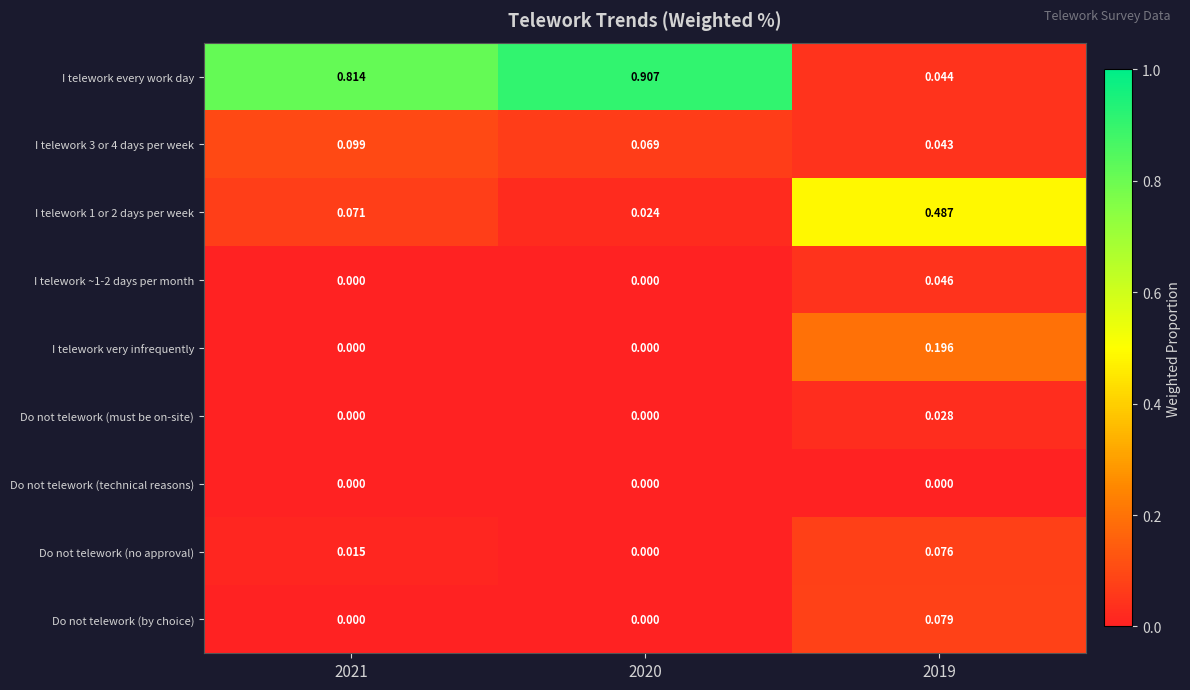

Which series changed the most between 2021 and 2019?

I telework every work day